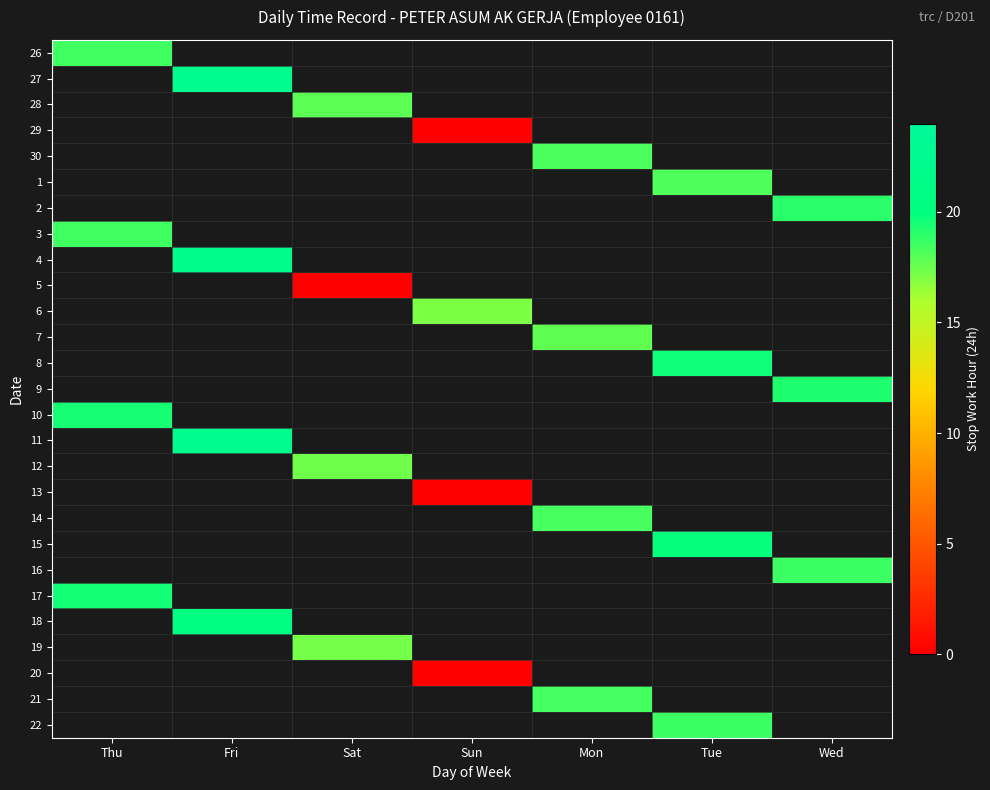

Which category has the highest value in the 29 series?

Thu